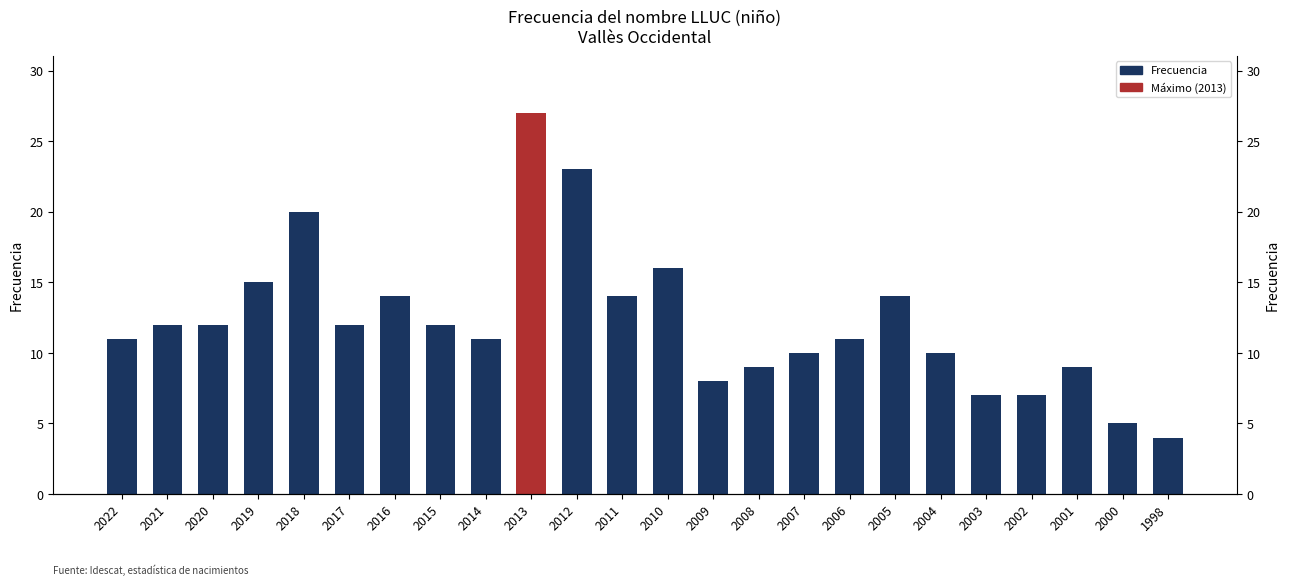

List the labels in order of value, largest first.

2013, 2012, 2018, 2010, 2019, 2016, 2011, 2005, 2021, 2020, 2017, 2015, 2022, 2014, 2006, 2007, 2004, 2008, 2001, 2009, 2003, 2002, 2000, 1998